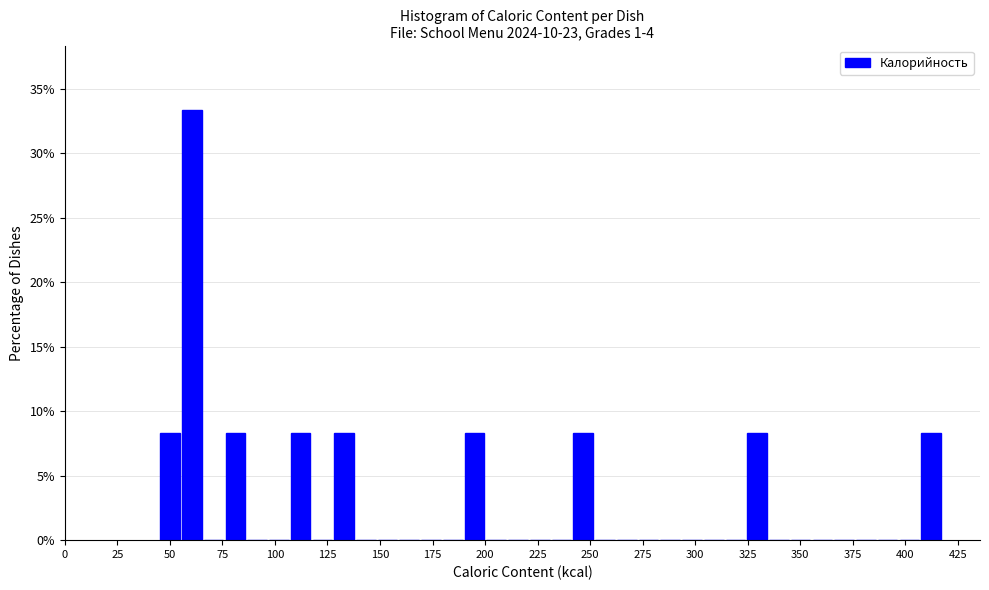

Read against the x-axis, roughly where is the centre of the tallest bar?

60